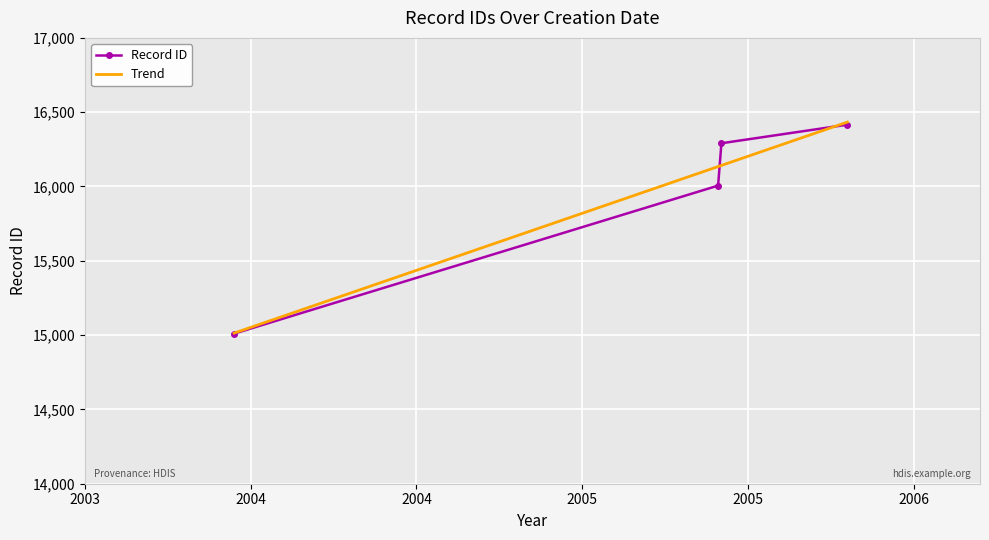

What is the value of the Record ID point at the 4th from the left?

16416